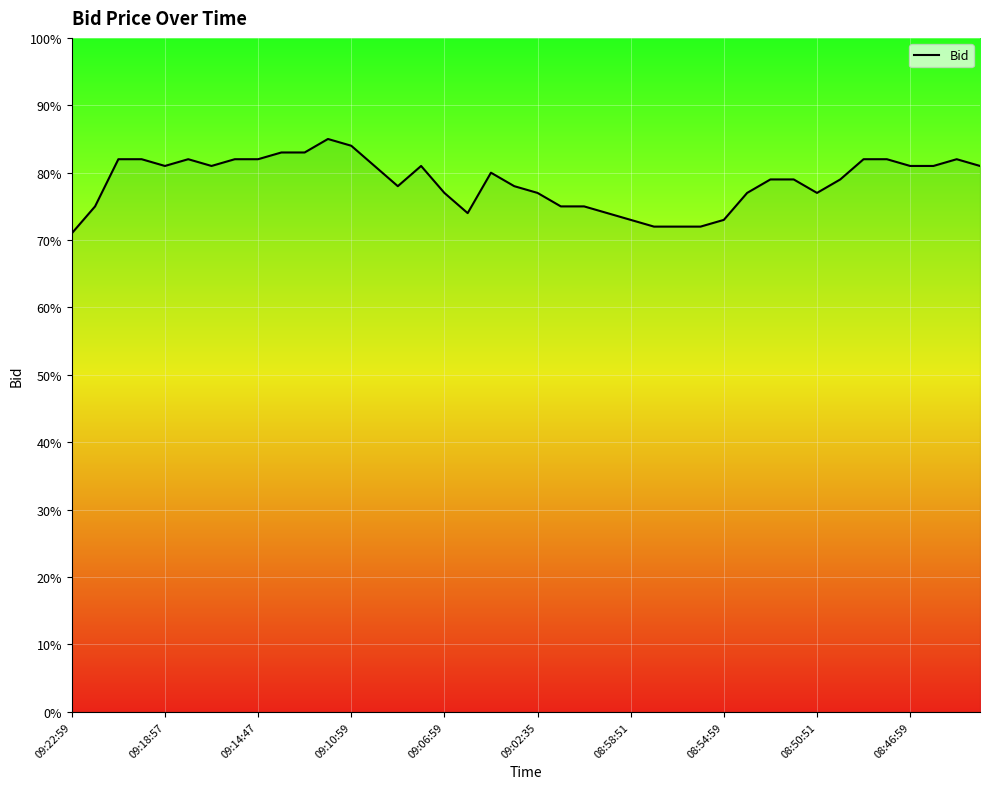

Where is the data nearest to the value 0?

09:22:59